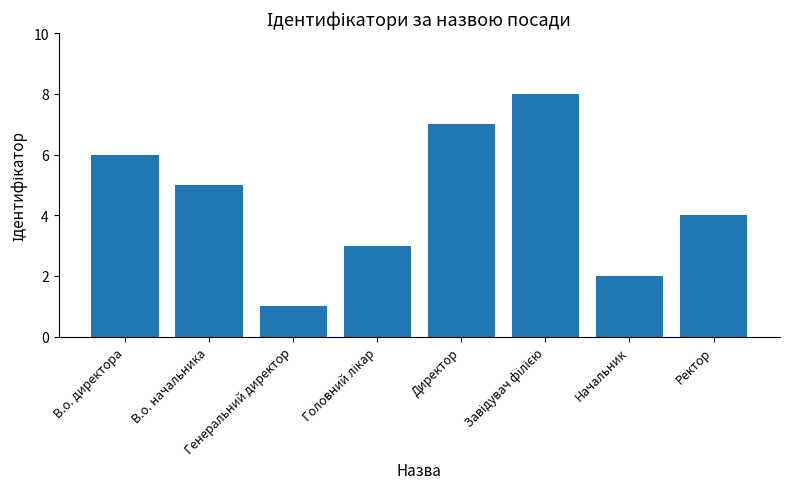

How many series are shown in this chart?

1